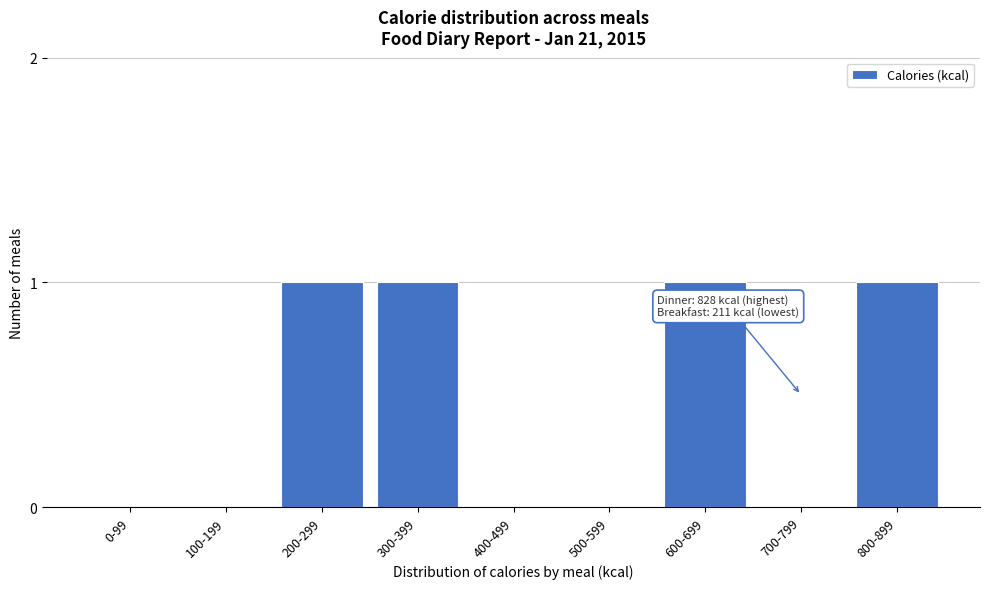

Reading right to left, list all the values displayed in this chart.

800-899=1	700-799=0	600-699=1	500-599=0	400-499=0	300-399=1	200-299=1	100-199=0	0-99=0